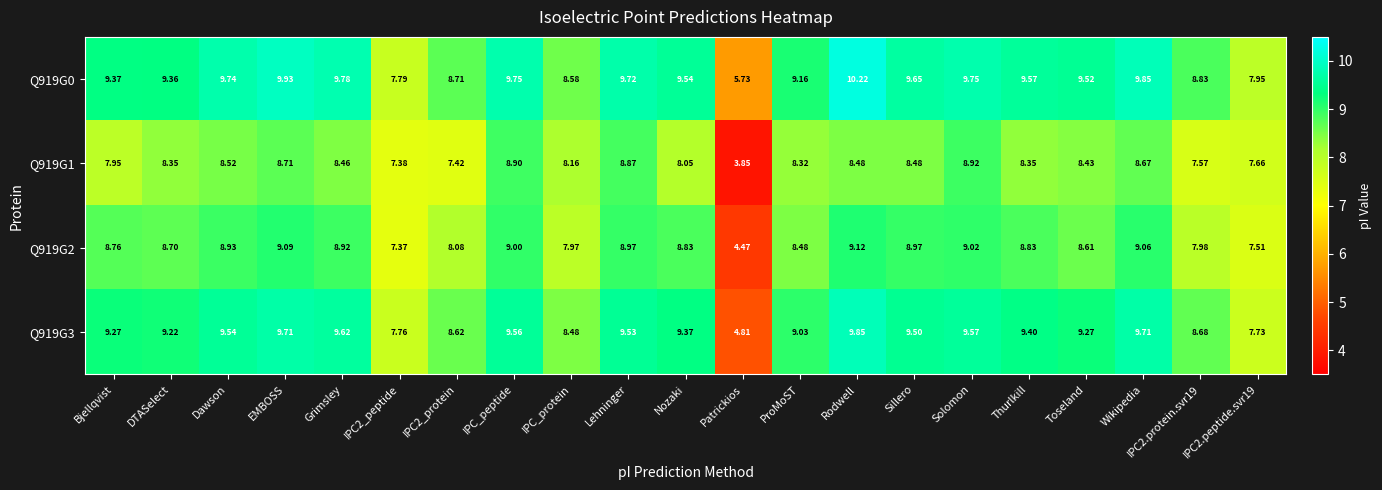

Rank the series by their average value, from highest to lowest.

Q919G0, Q919G3, Q919G2, Q919G1